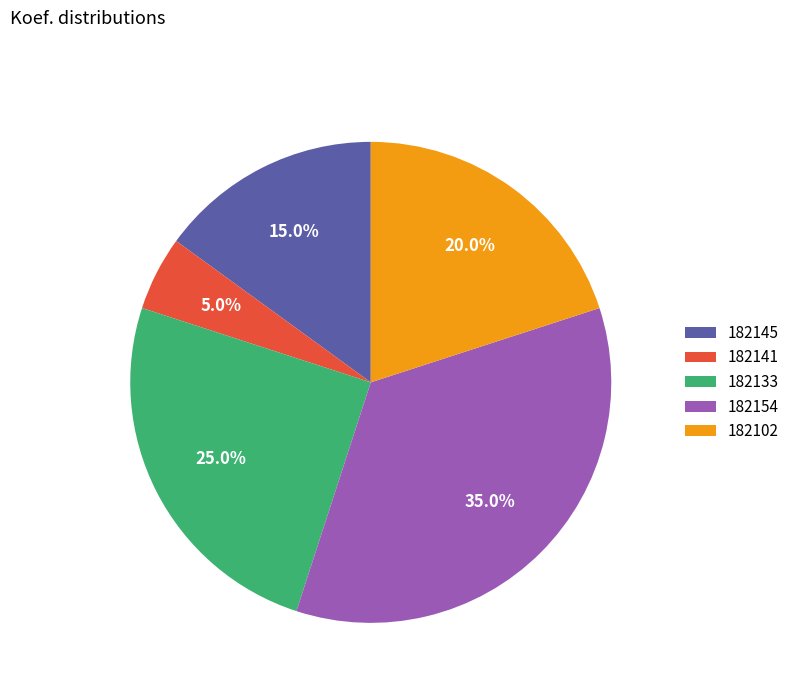

Is it true that 182145 is 29% of the pie?

False